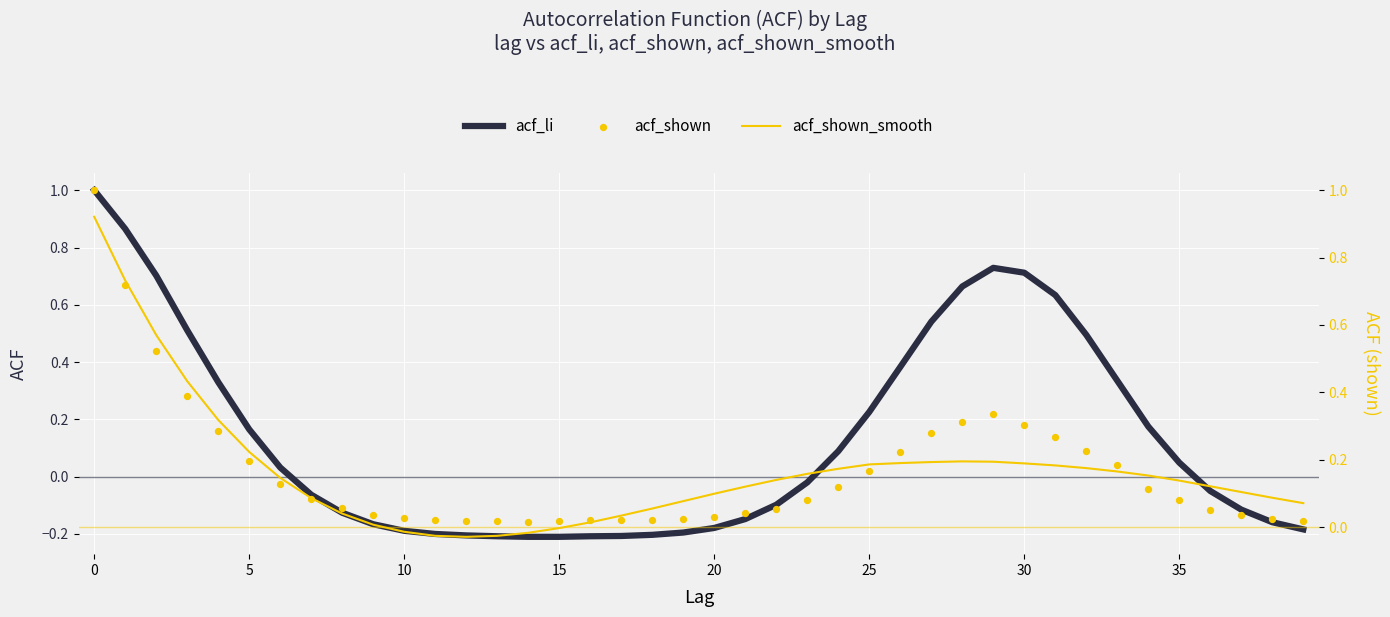

What are all the series names shown in the legend?

acf_li, acf_shown_smooth, acf_shown